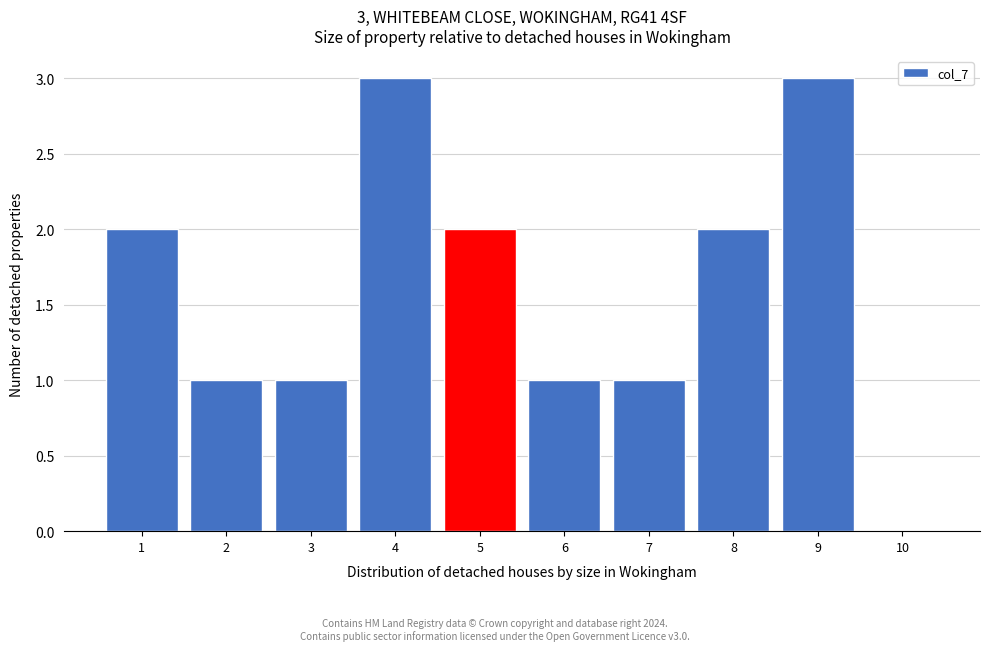

Reading left to right, list all the values displayed in this chart.

1=2	2=1	3=1	4=3	5=2	6=1	7=1	8=2	9=3	10=0